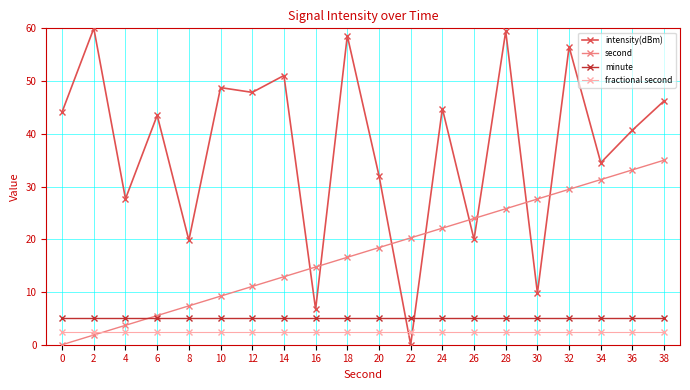

How many categories are shown in the chart?

20